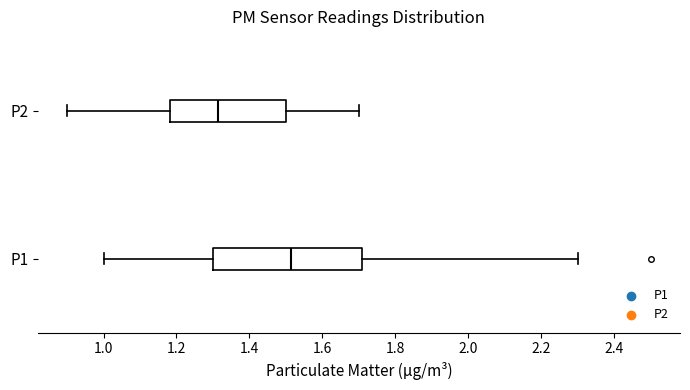

Which box is the widest, from its left edge to its right edge?

P1